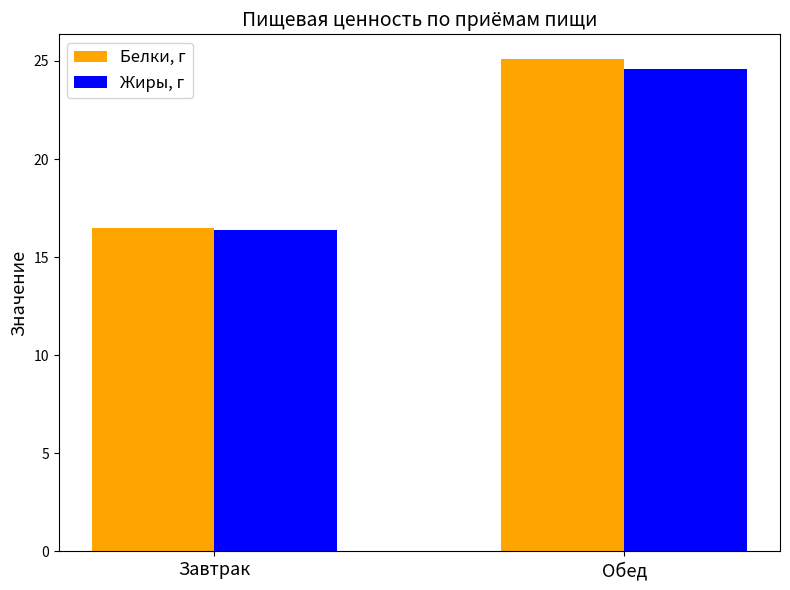

True or false: Жиры, г has a value of 24.6 at Обед.

True